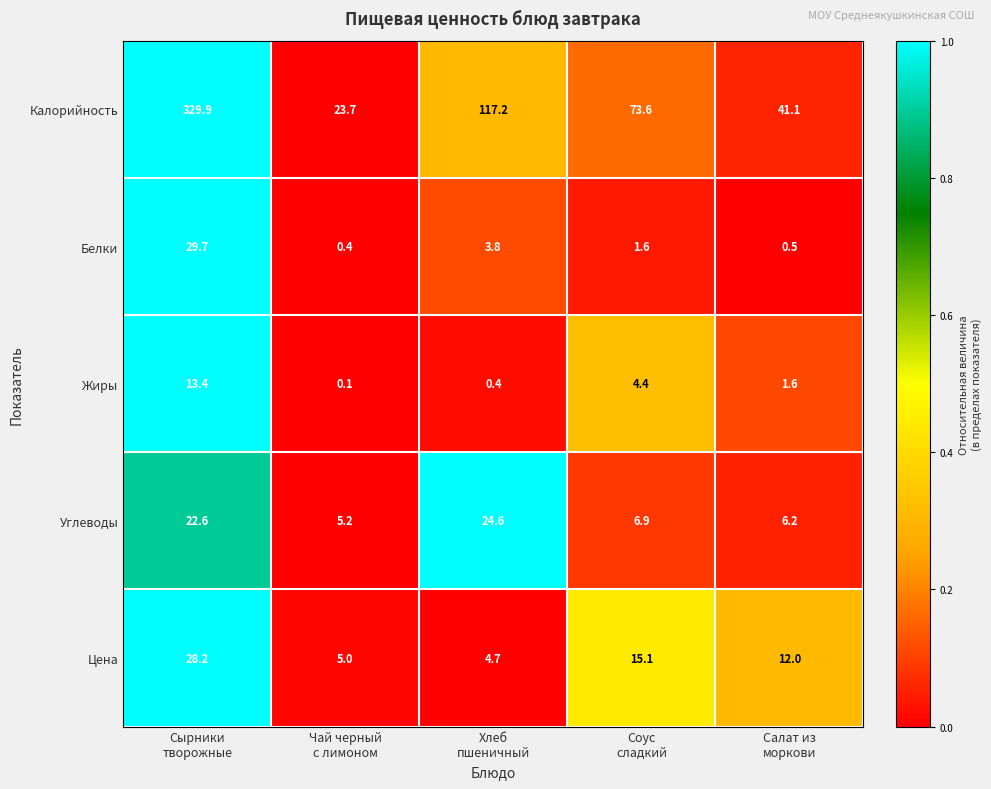

At which category is the sum across all series the highest?

Сырники
творожные